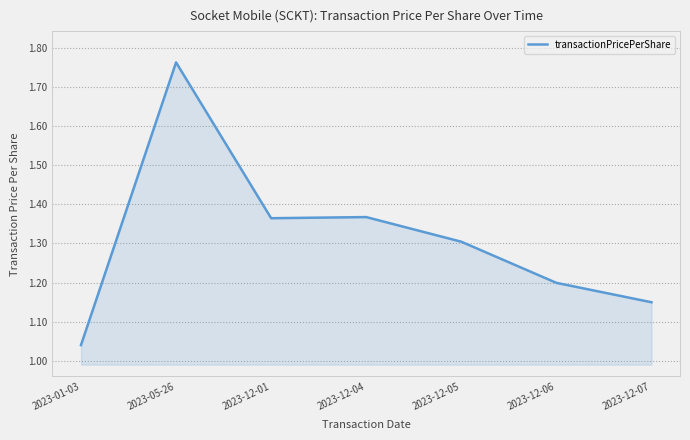

At which category does the chart reach its peak across all series?

2023-05-26